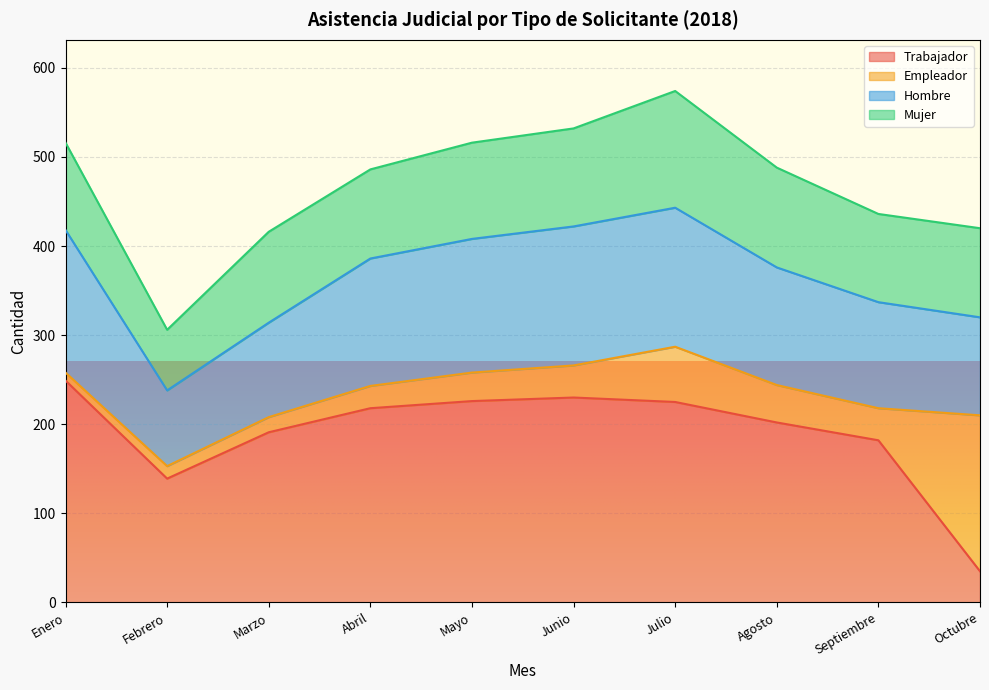

True or false: Trabajador and Hombre cross at least once.

False